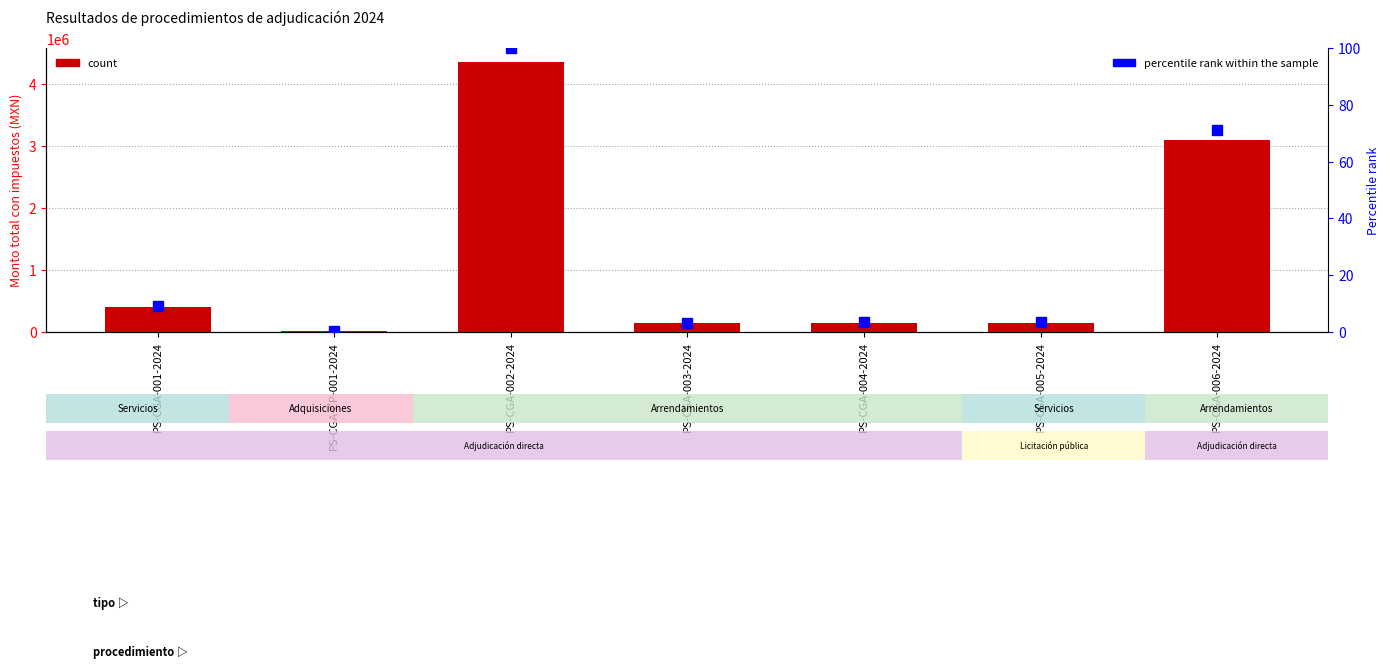

At which label does count first exceed 150000?

PS-CGA-001-2024